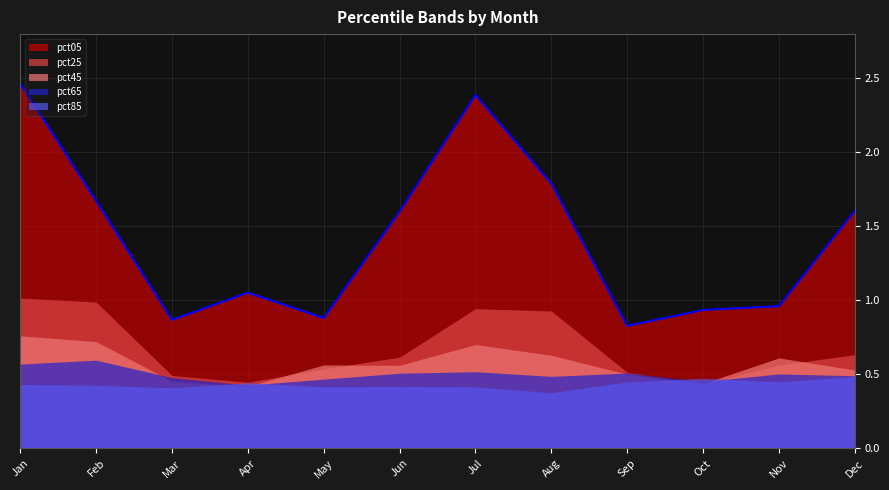

Which series has the largest total across all categories?

pct05